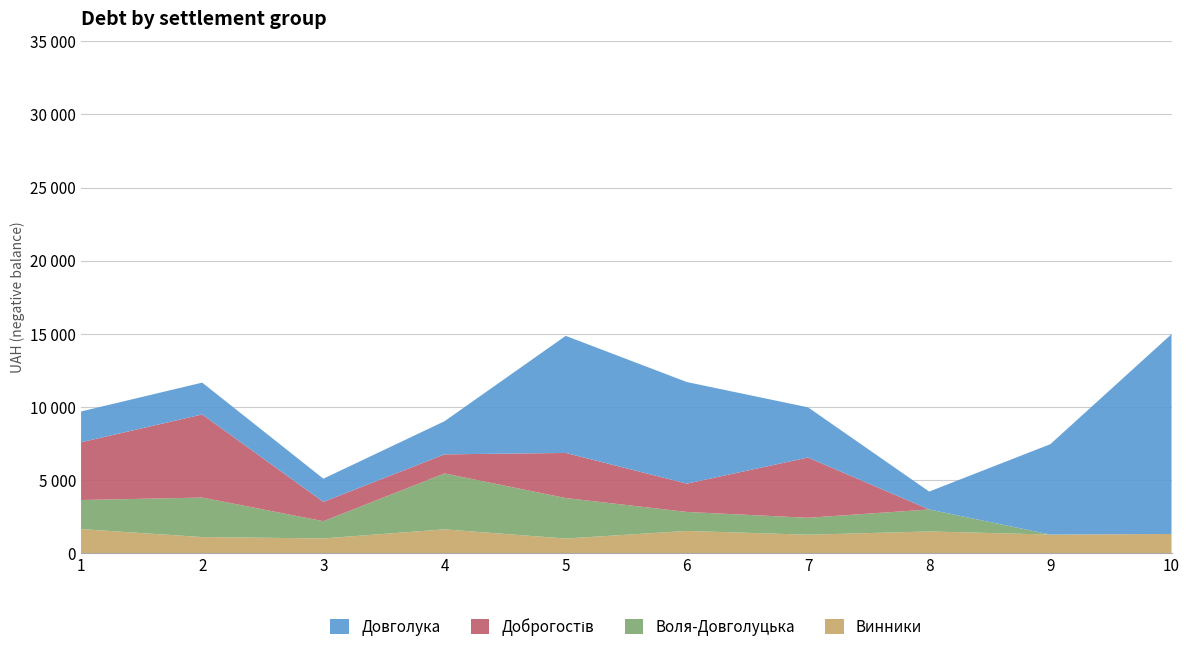

Reading right to left, extract all data points from this chart.

Винники: -1313.6	-1271.8	-1486.7	-1261.2	-1520.9	-1000.5	-1628.7	-1008.5	-1101.6	-1646.6
Воля-Довголуцька: 0.0	0.0	-1501.3	-1158.4	-1297.5	-2769.4	-3823.5	-1177.6	-2700.4	-1986.9
Доброгостів: 0.0	0.0	0.0	-4120.7	-1938.0	-3085.5	-1304.7	-1321.8	-5684.8	-3950.3
Довголука: -13663.9	-6181.6	-1225.0	-3433.1	-6946.4	-8005.7	-2266.8	-1585.8	-2176.8	-2107.1